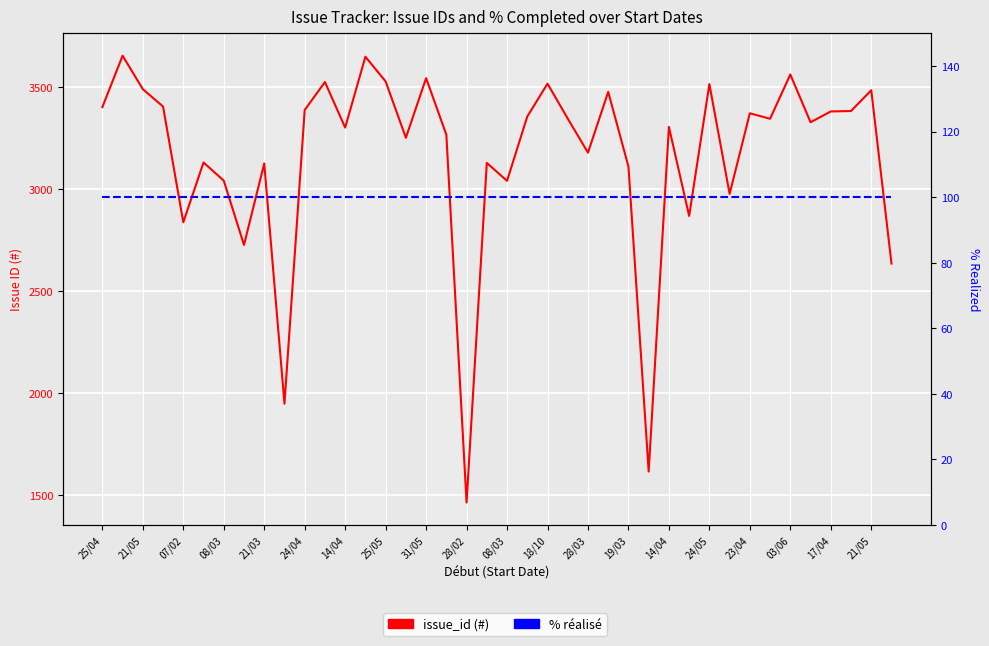

The value of % réalisé at 29 is 100. True or false?

True